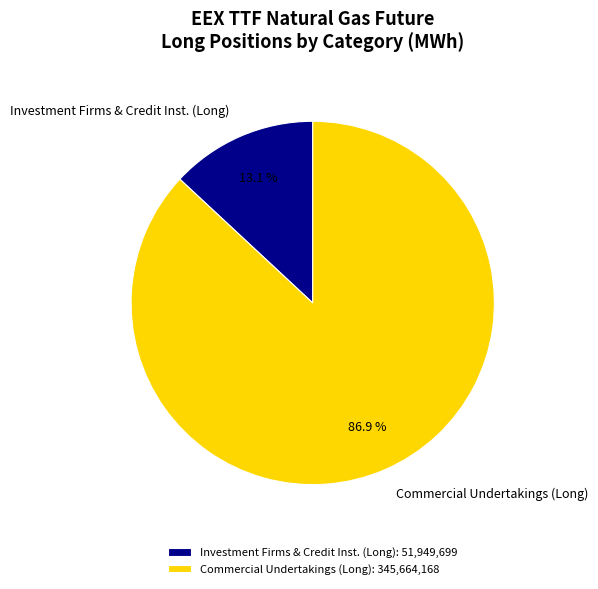

Between Commercial Undertakings (Long) and Investment Firms & Credit Inst. (Long), which is larger?

Commercial Undertakings (Long)